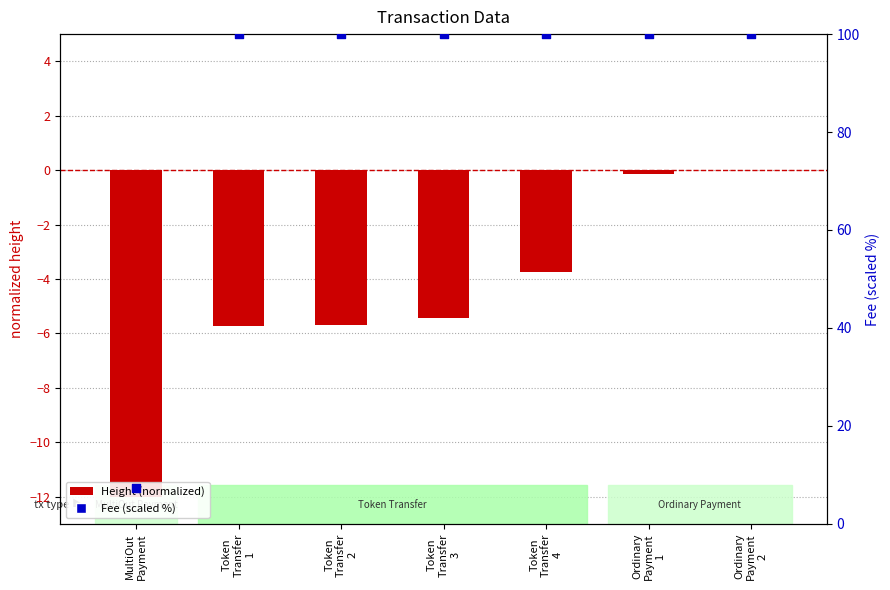

Is the value of Fee (scaled %) at Token
Transfer
2 greater than the value of Height (normalized) at Ordinary
Payment
1?

Yes